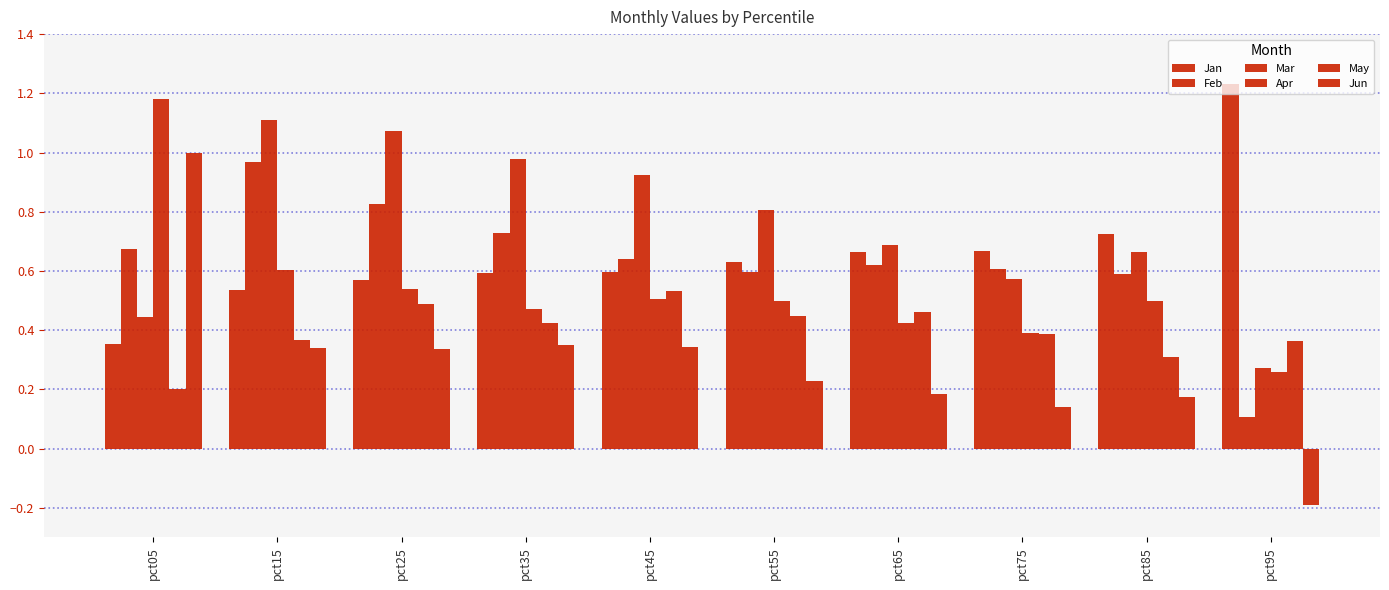

Are the bars horizontal?

No